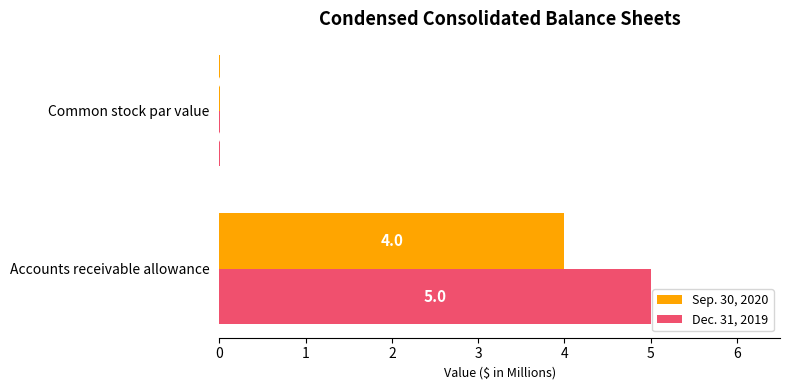

Which series changed the most between Accounts receivable allowance and Common stock par value?

Dec. 31, 2019